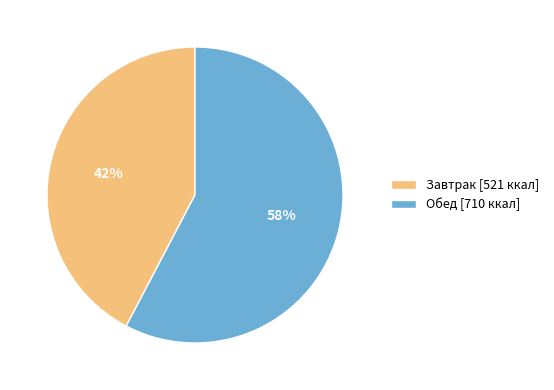

To the nearest percent, what is the combined percentage of Обед and Завтрак?

100%